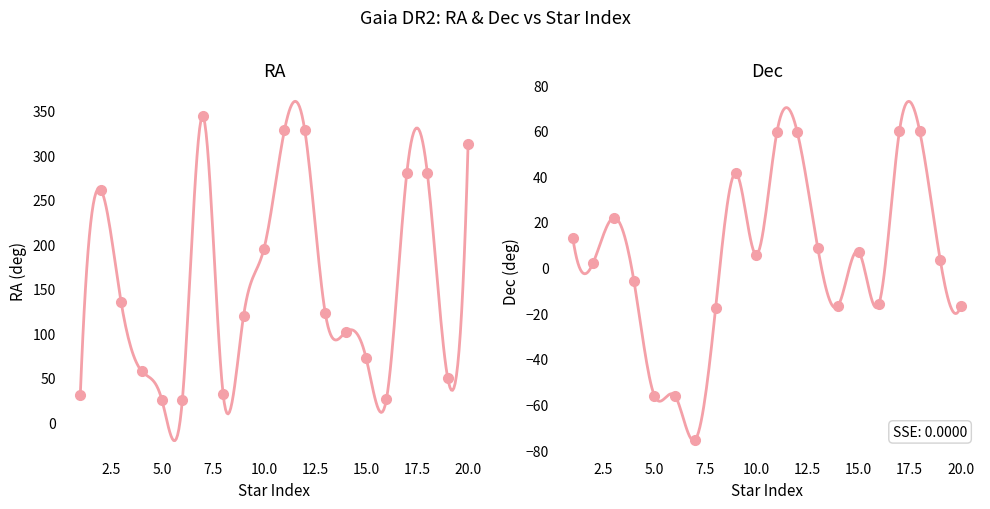

Is it true that ra equals 343.9 at 7?

True